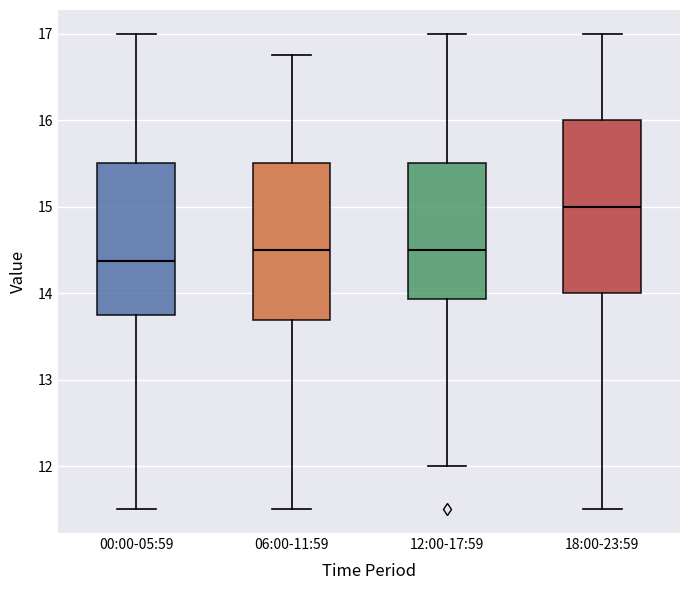

Where is the lower edge of the box for 12:00-17:59 on the y-axis? The values are not printed on the chart, so give them approximately, as read against the axis.

13.9